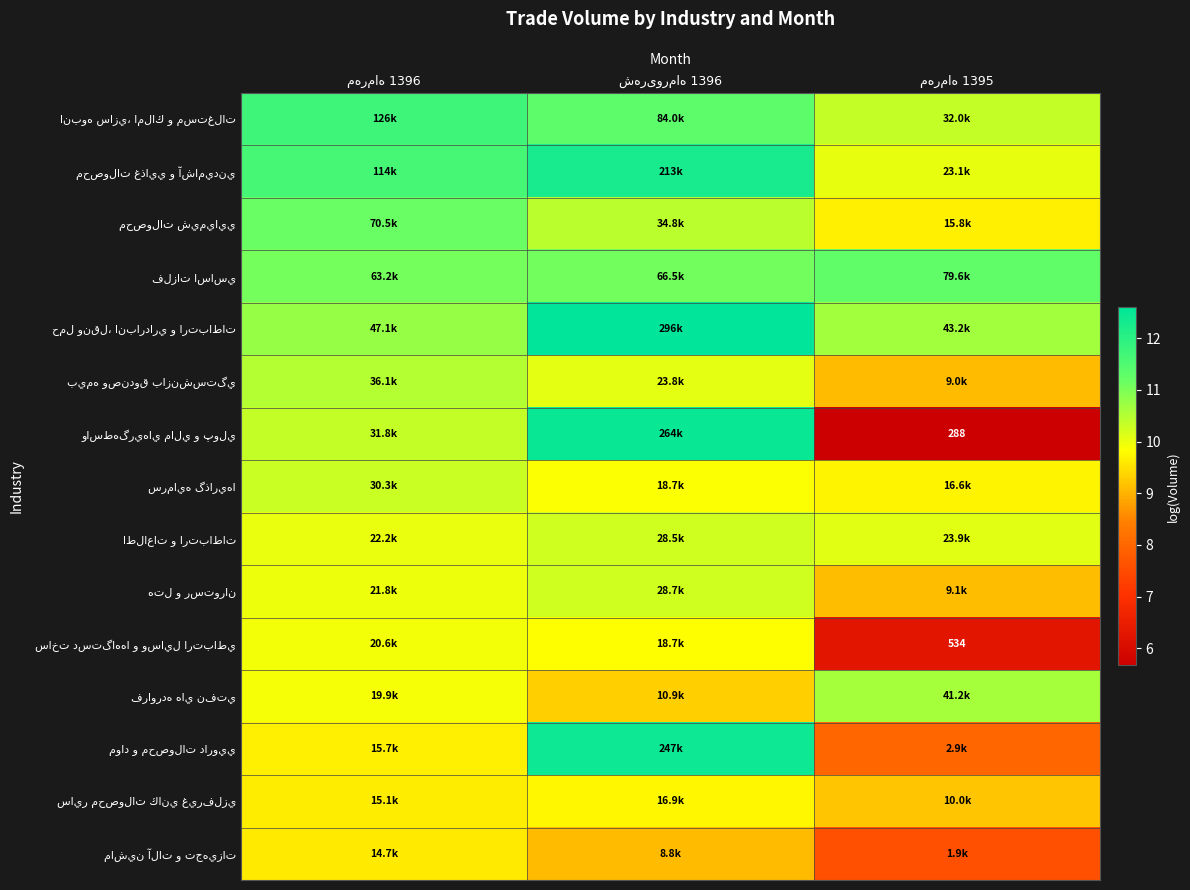

What is the average value of the حمل ونقل، انبارداري و ارتباطات series?

11.3